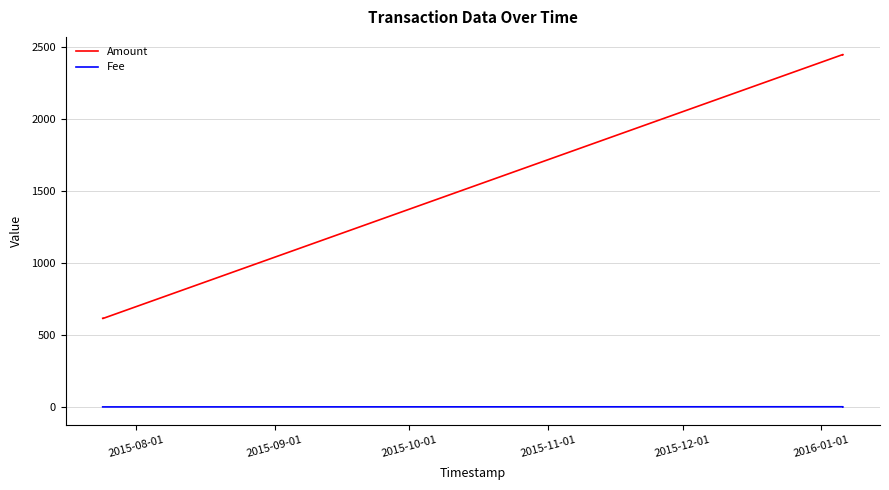

What is the maximum value shown in the chart?

2450